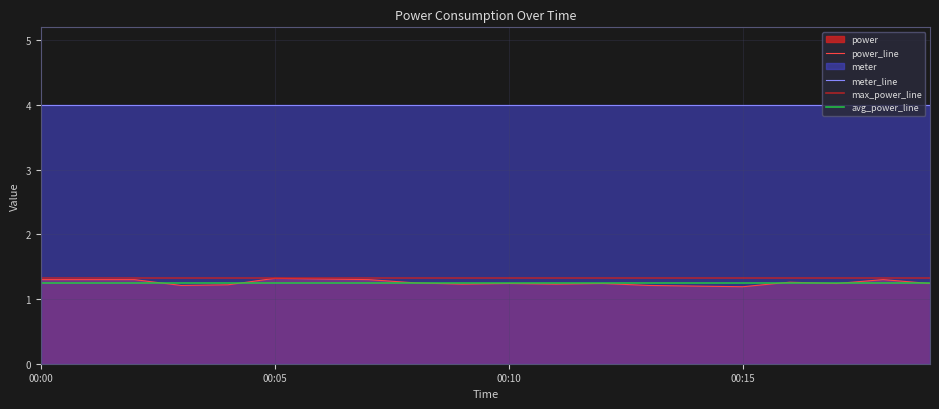

Is it true that the value at 01:00 is 1.9?

False